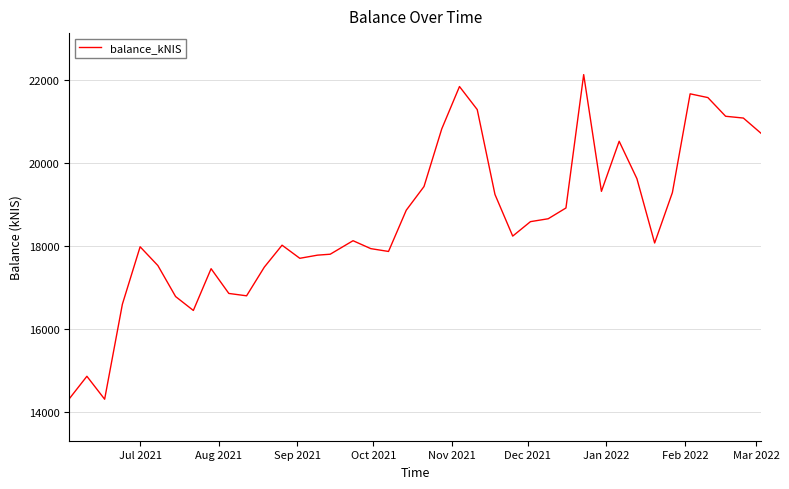

What is the maximum value shown in the chart?

22129.1